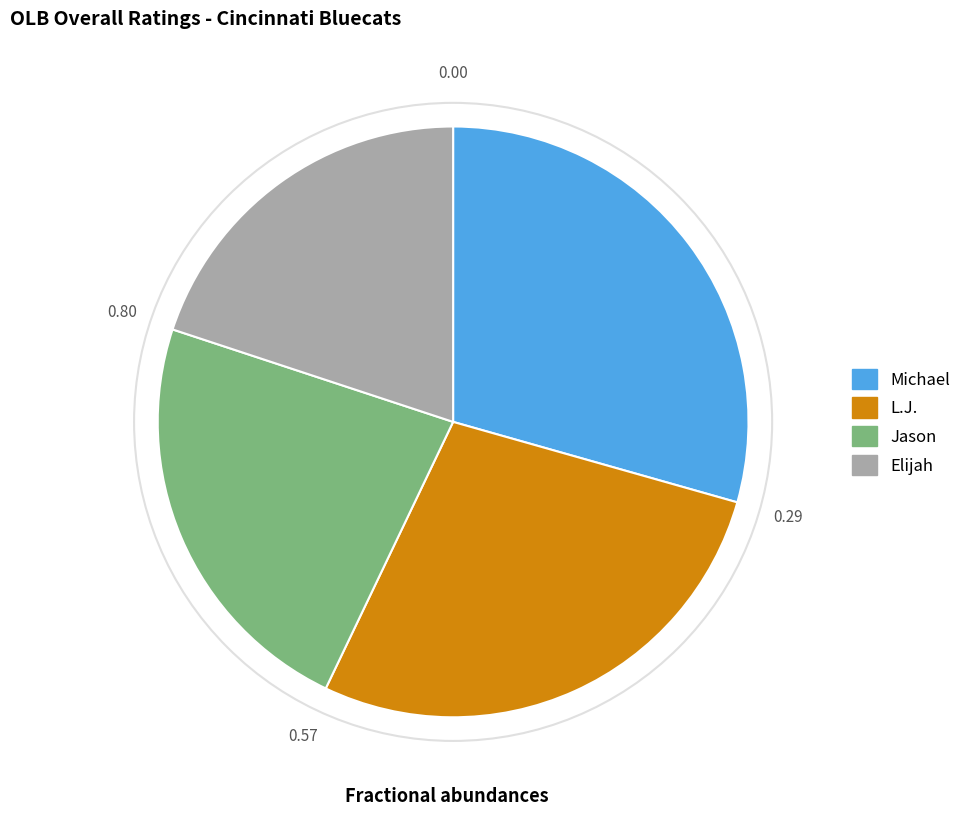

Approximately how many times larger is the value at Elijah compared to L.J.?

0.7